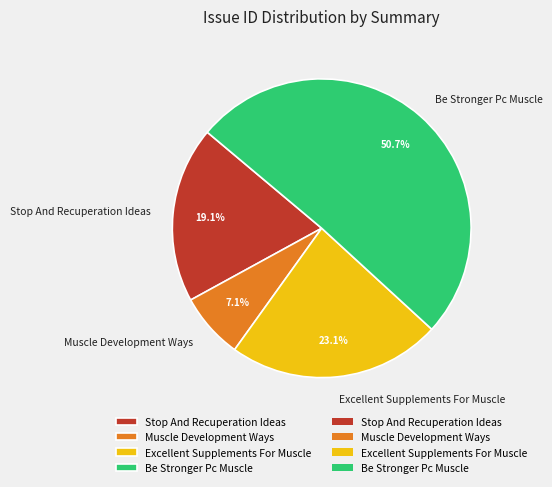

To the nearest percent, what portion does Muscle Development Ways represent?

7%